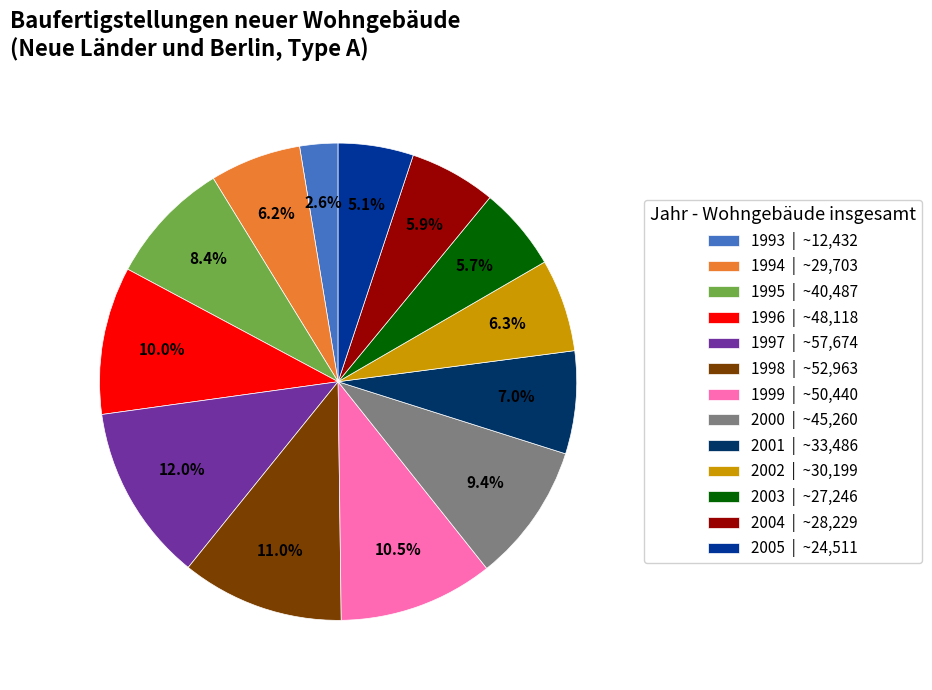

The 2000 slice represents 9% of the pie. True or false?

True